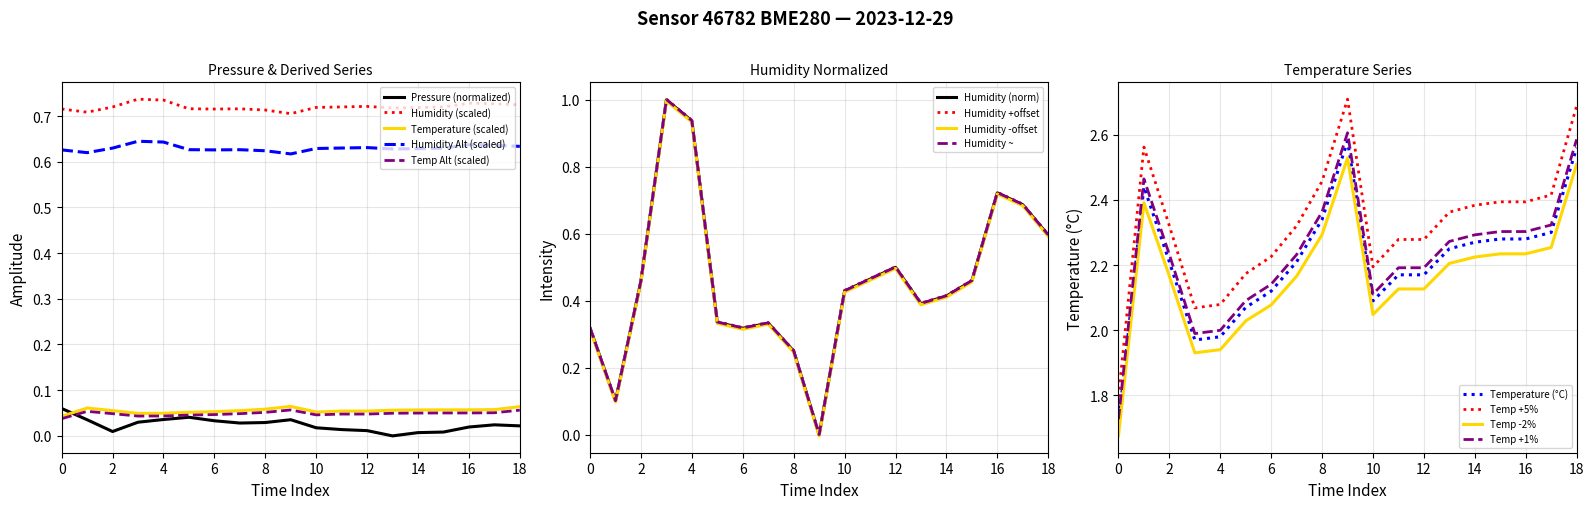

True or false: Humidity (scaled) and Humidity Alt (scaled) intersect in this chart.

False